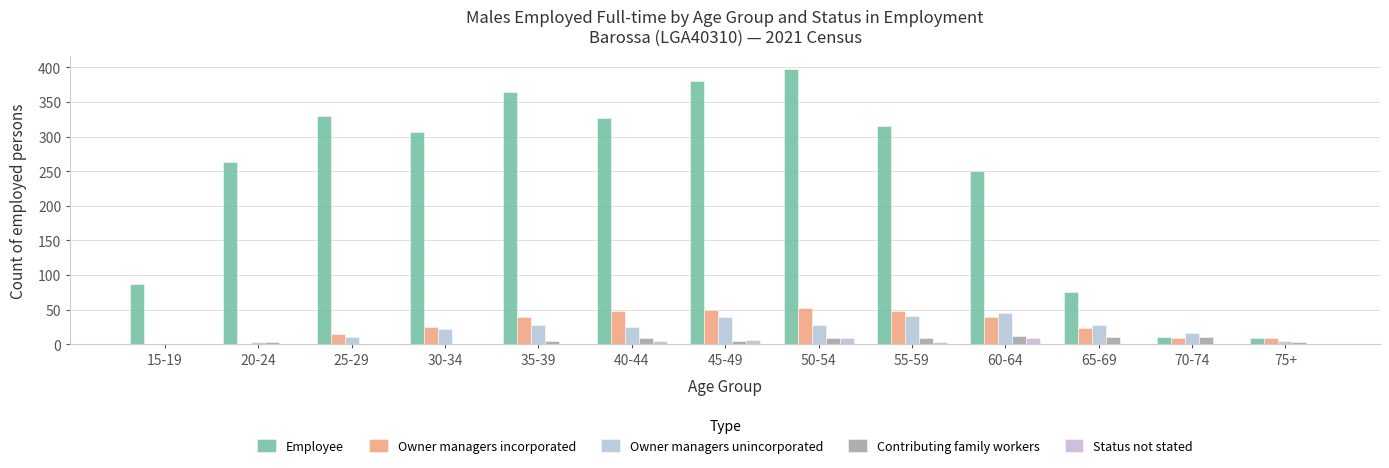

What is the sum of all Owner managers unincorporated values?

292